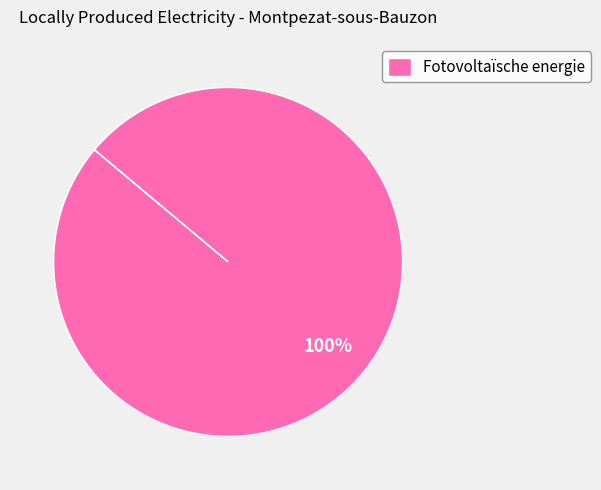

Which category accounts for the majority?

Fotovoltaïsche energie